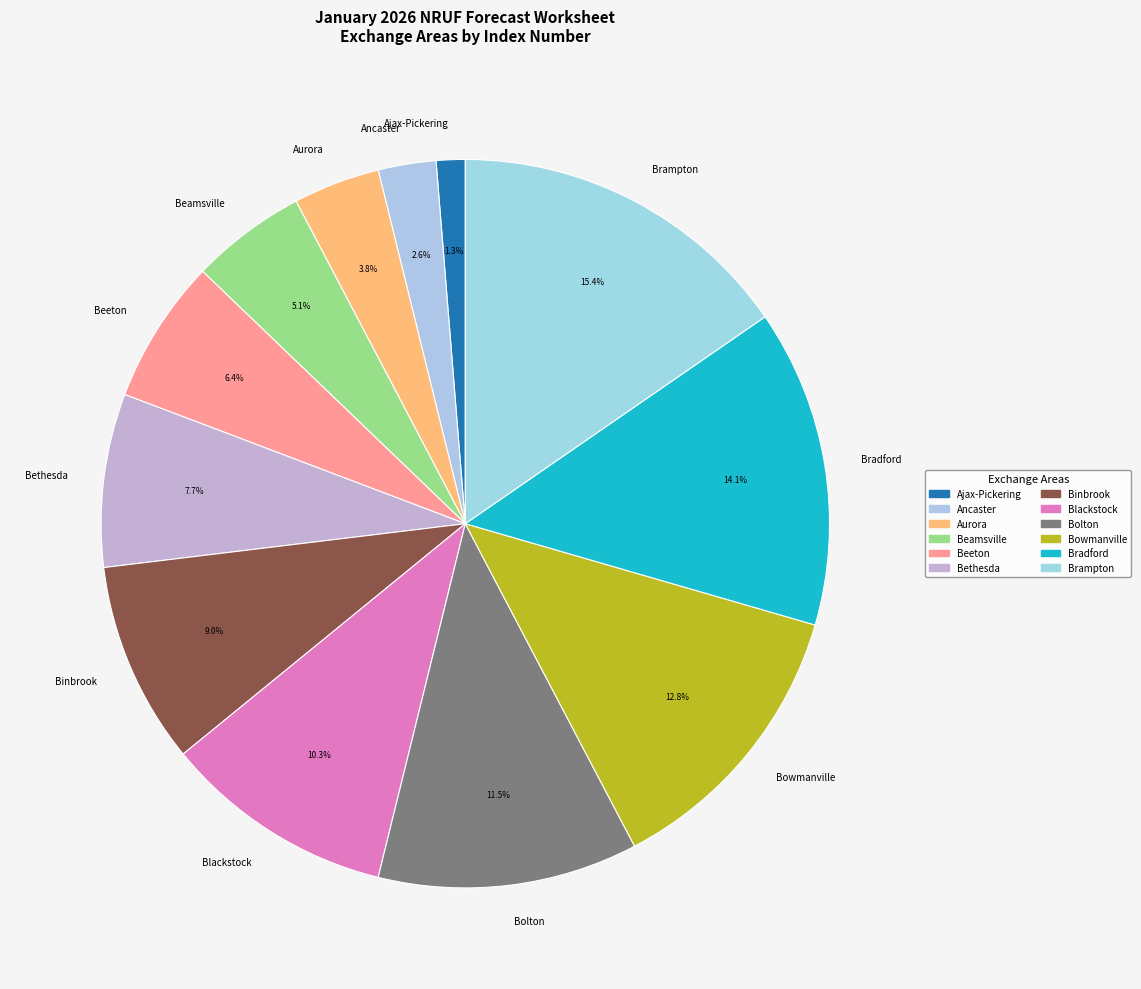

To the nearest percent, what portion does Ajax-Pickering represent?

1%